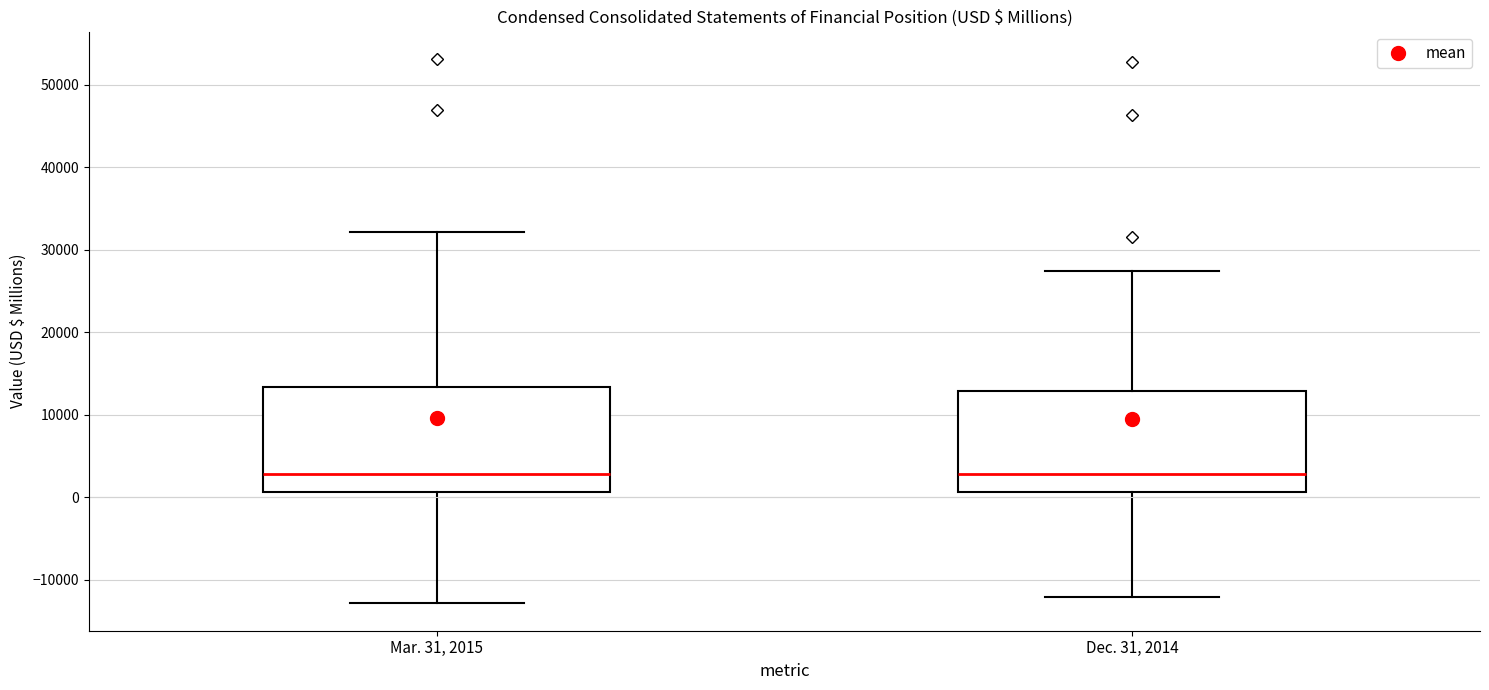

Reading left to right, read every box against the y-axis: the position of its median line, the range the box covers, and the ends of its whiskers. The values are not printed on the chart, so give them approximately, as read against the axis.

Mar. 31, 2015: median 3000, box 1000 to 13000, whiskers -13000 to 32000
Dec. 31, 2014: median 3000, box 1000 to 13000, whiskers -12000 to 27000